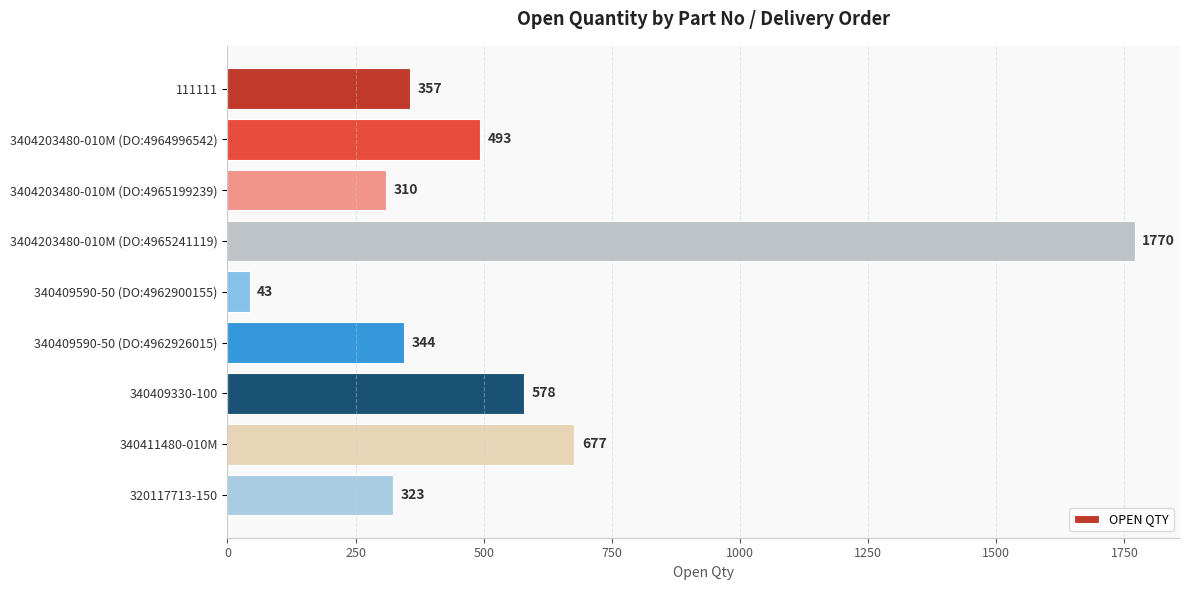

What is the average value?

544